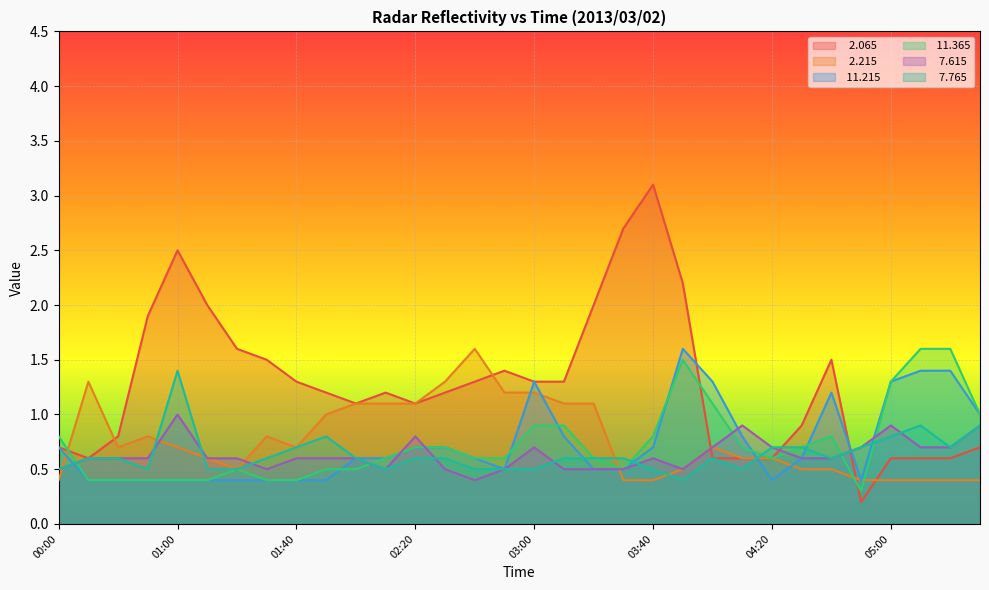

What value does the   2.065 series have at 03:40?

3.1